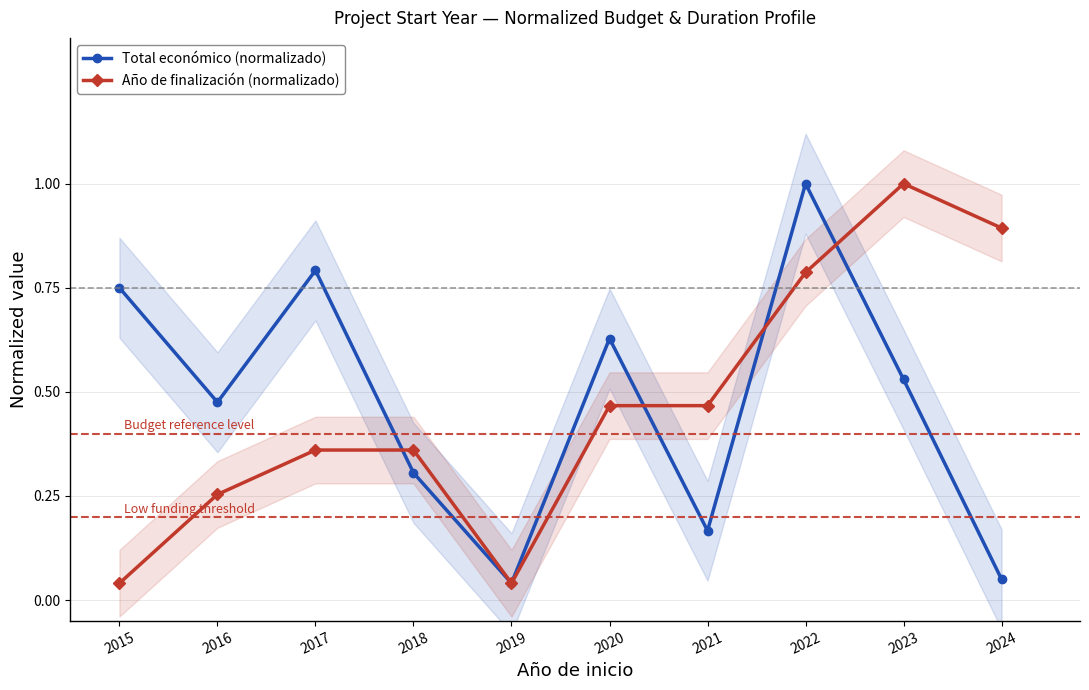

What is the value of the Año de finalización (normalizado) point at the 9th from the left?

1.0